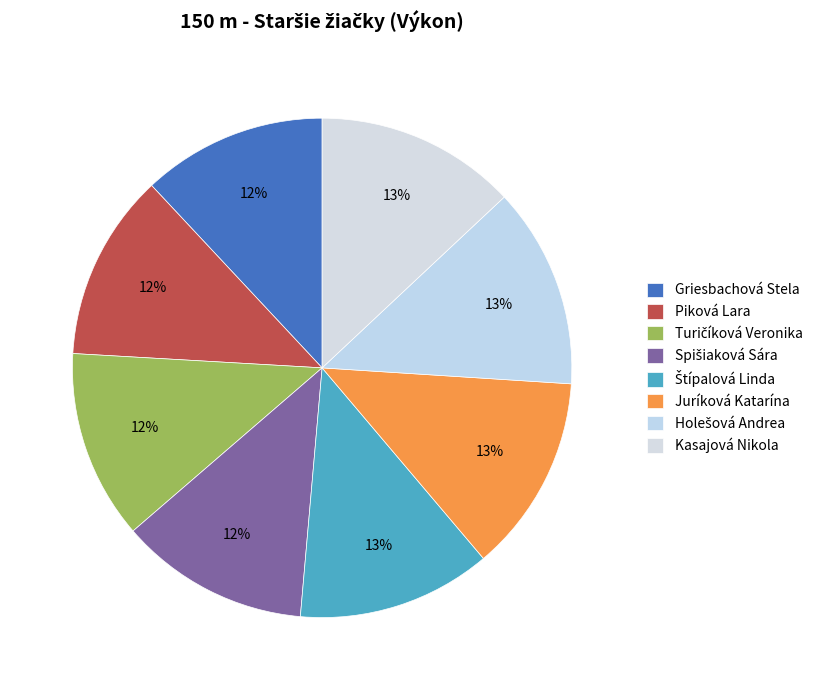

Combined, what portion of the pie is Spišiaková Sára and Holešová Andrea?

25.3%